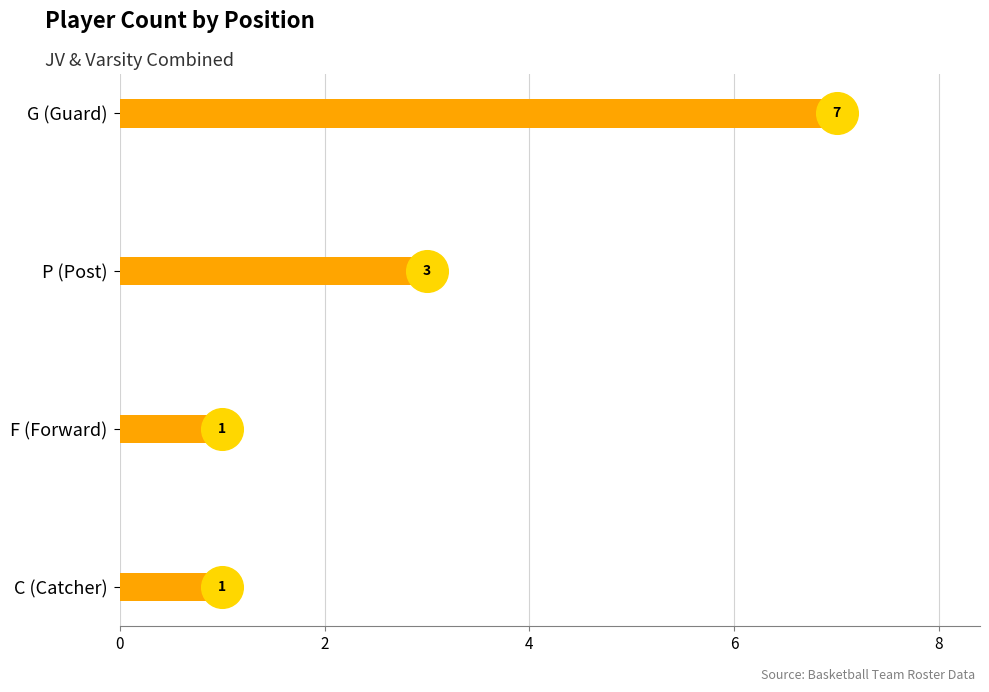

Between P (Post) and F (Forward), which is larger?

P (Post)